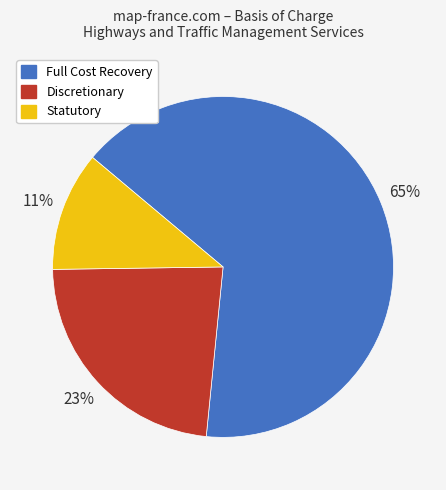

Is there a majority slice in this chart?

Yes